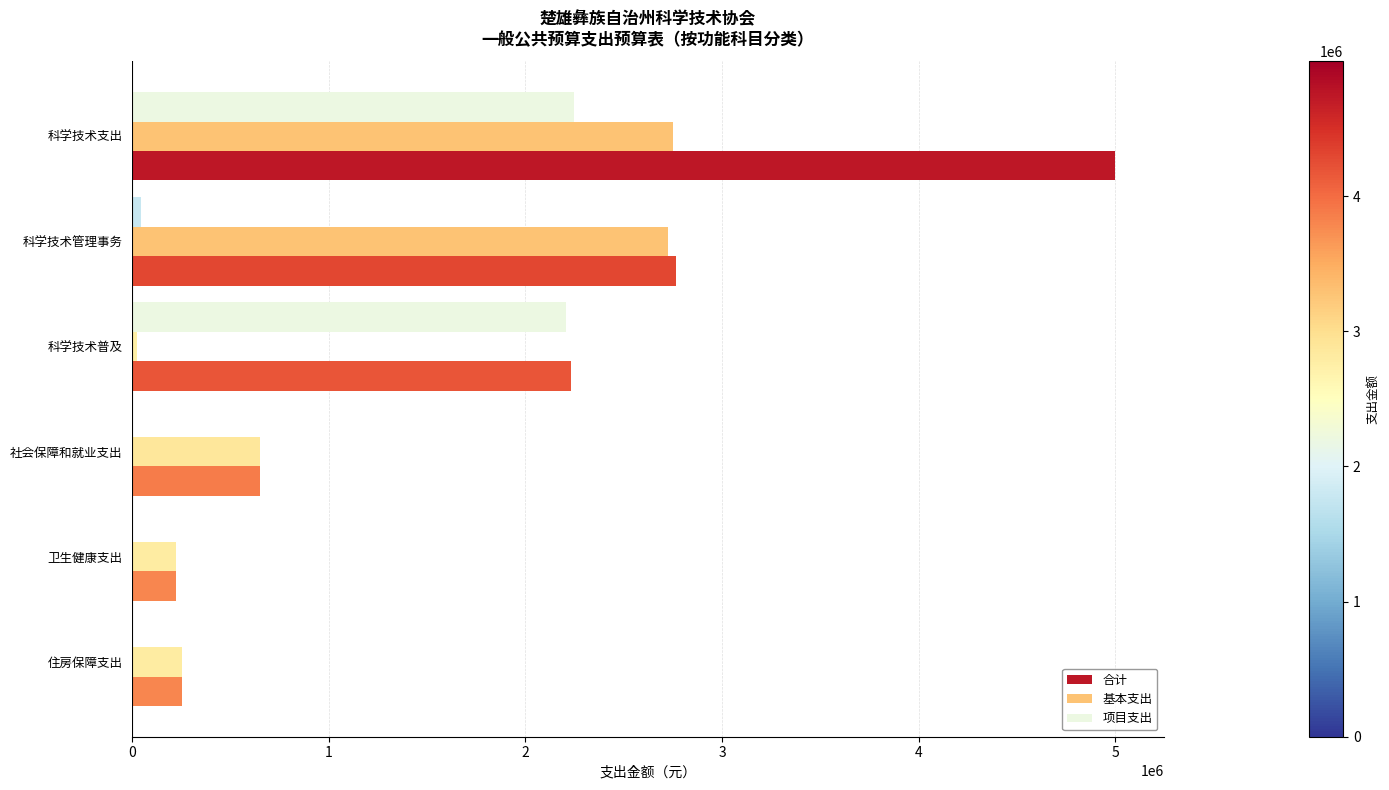

What is the highest value of the 项目支出 series?

2248000.0